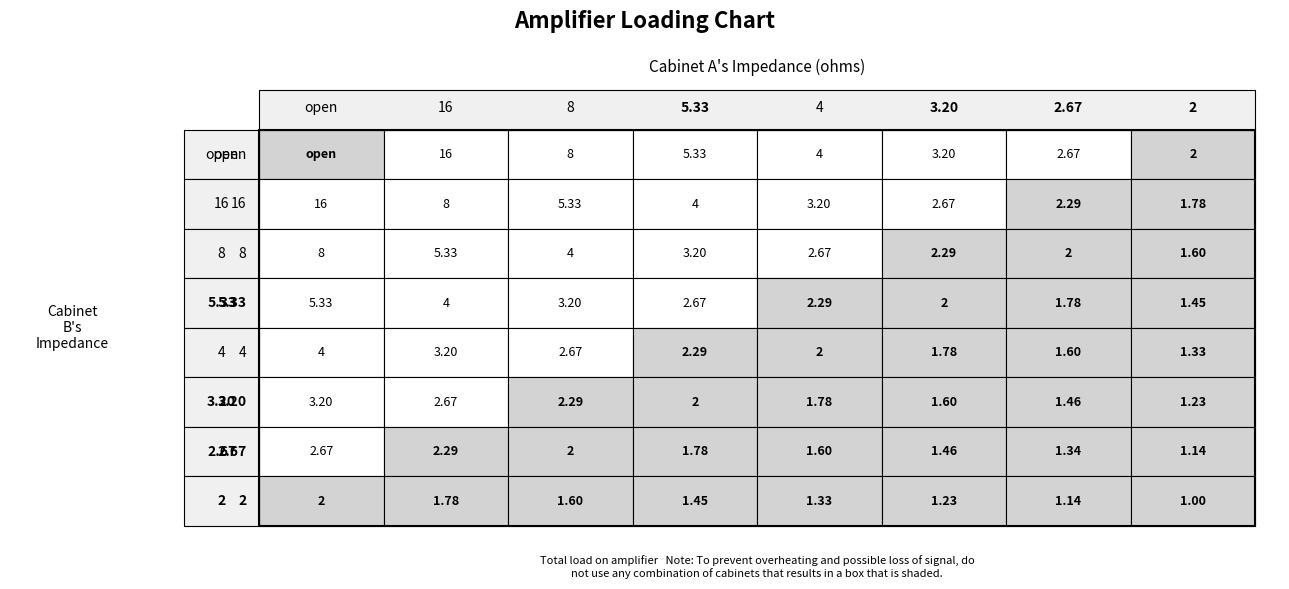

What is the minimum value for 2?

1.0